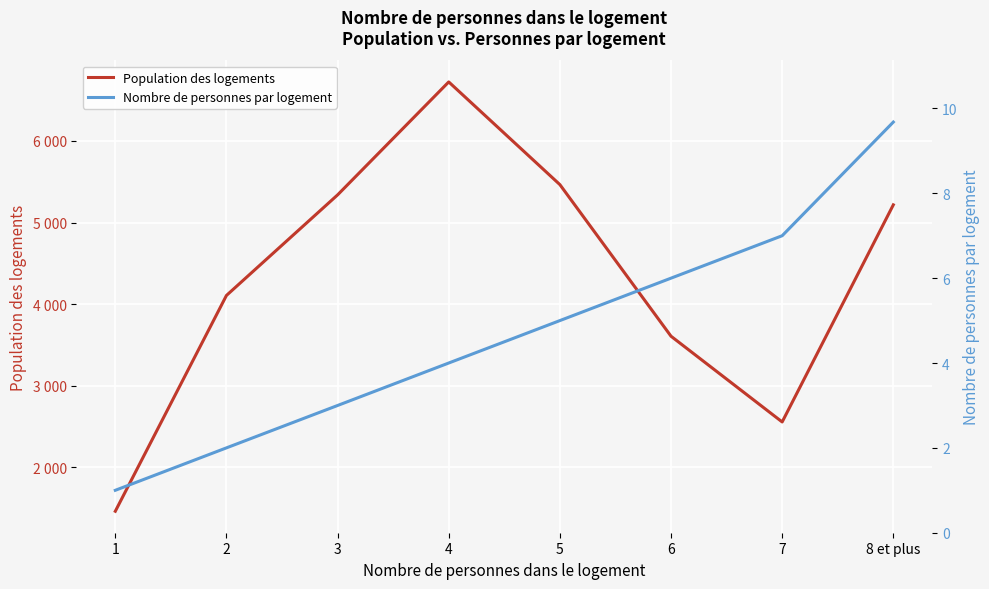

Where does the Population des logements series first go above 5217?

3